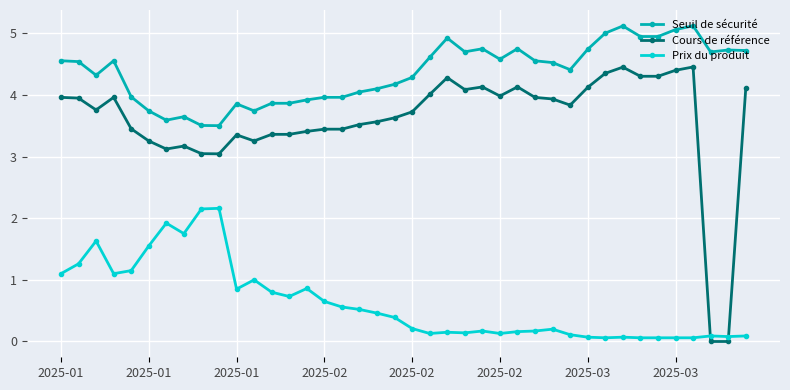

How many lines are shown in the chart?

3